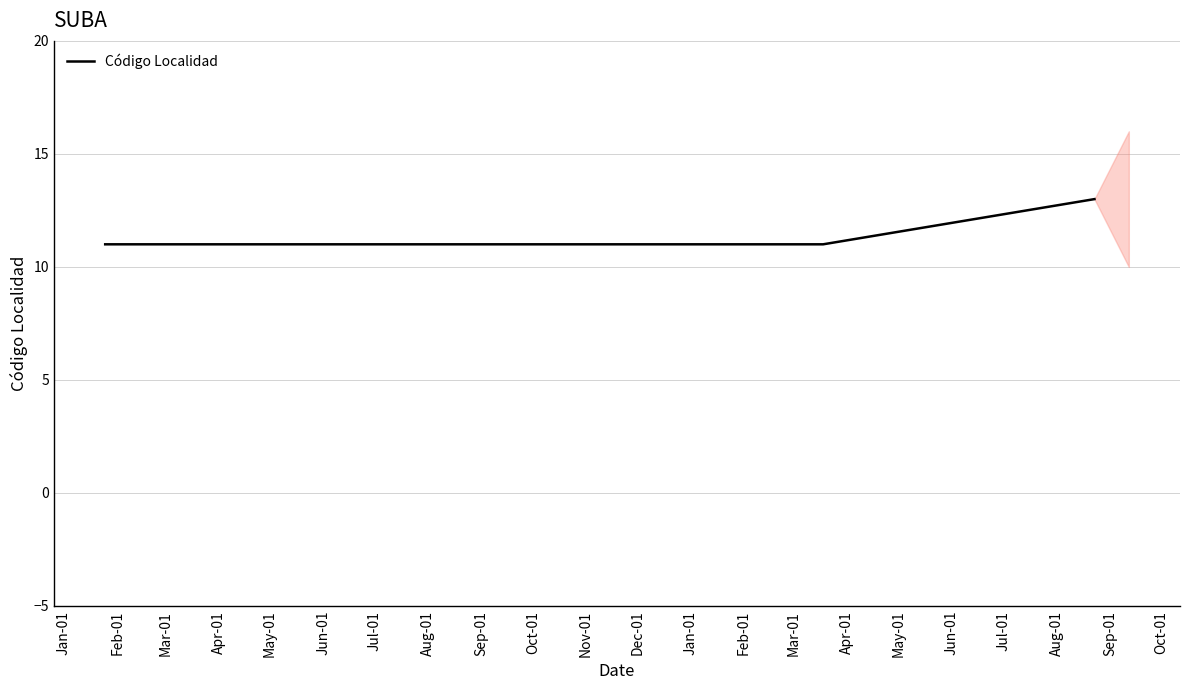

What is the minimum value shown in the chart?

11